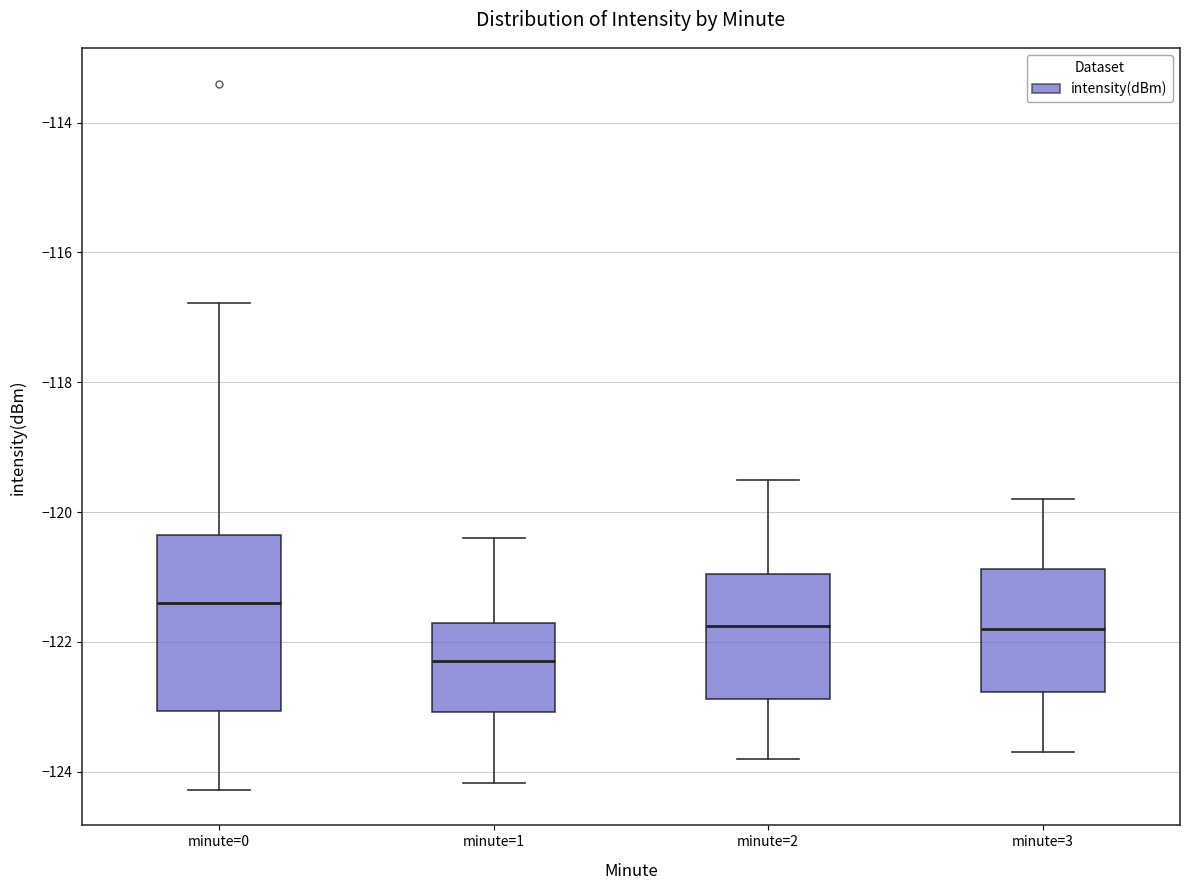

Which box's median line is the highest?

minute=0